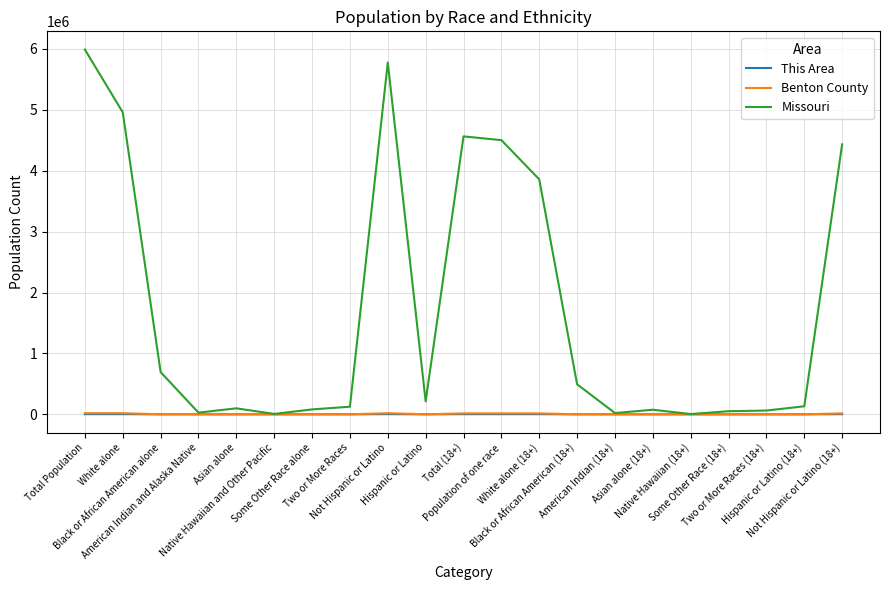

Which series has the largest total across all categories?

Missouri